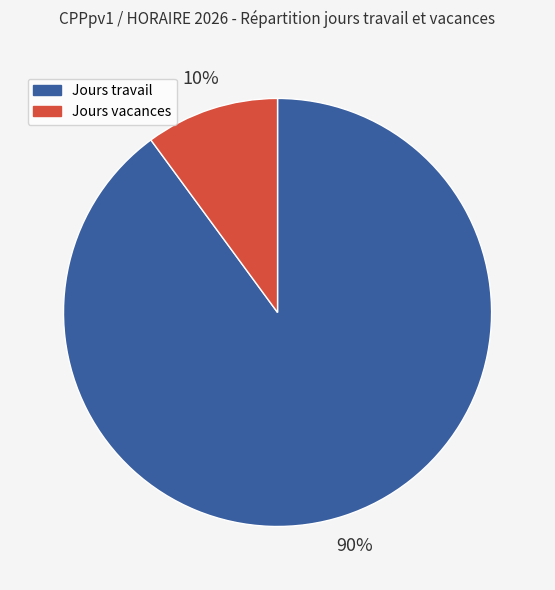

The Jours travail slice represents 90% of the pie. True or false?

True